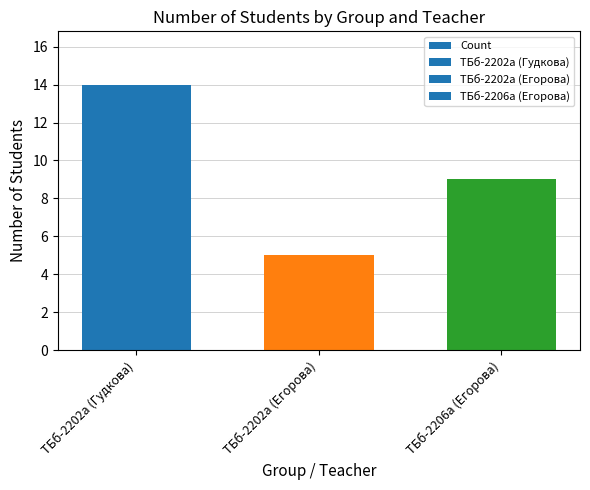

Are the bars grouped side by side (vs. stacked)?

No